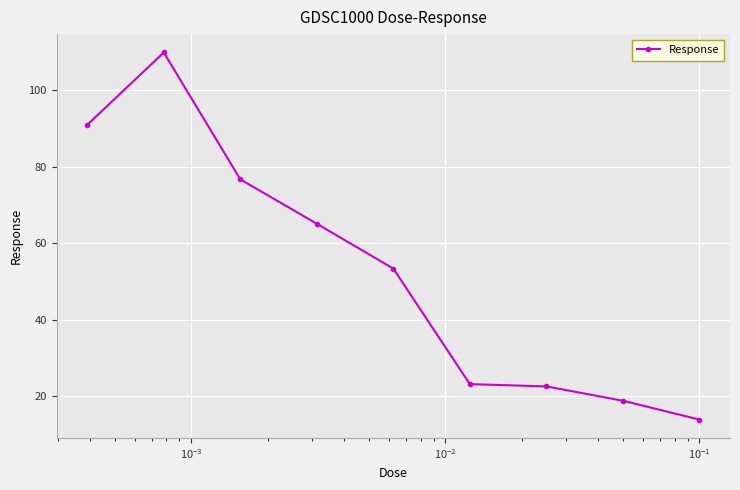

What is the smallest value displayed?

13.9